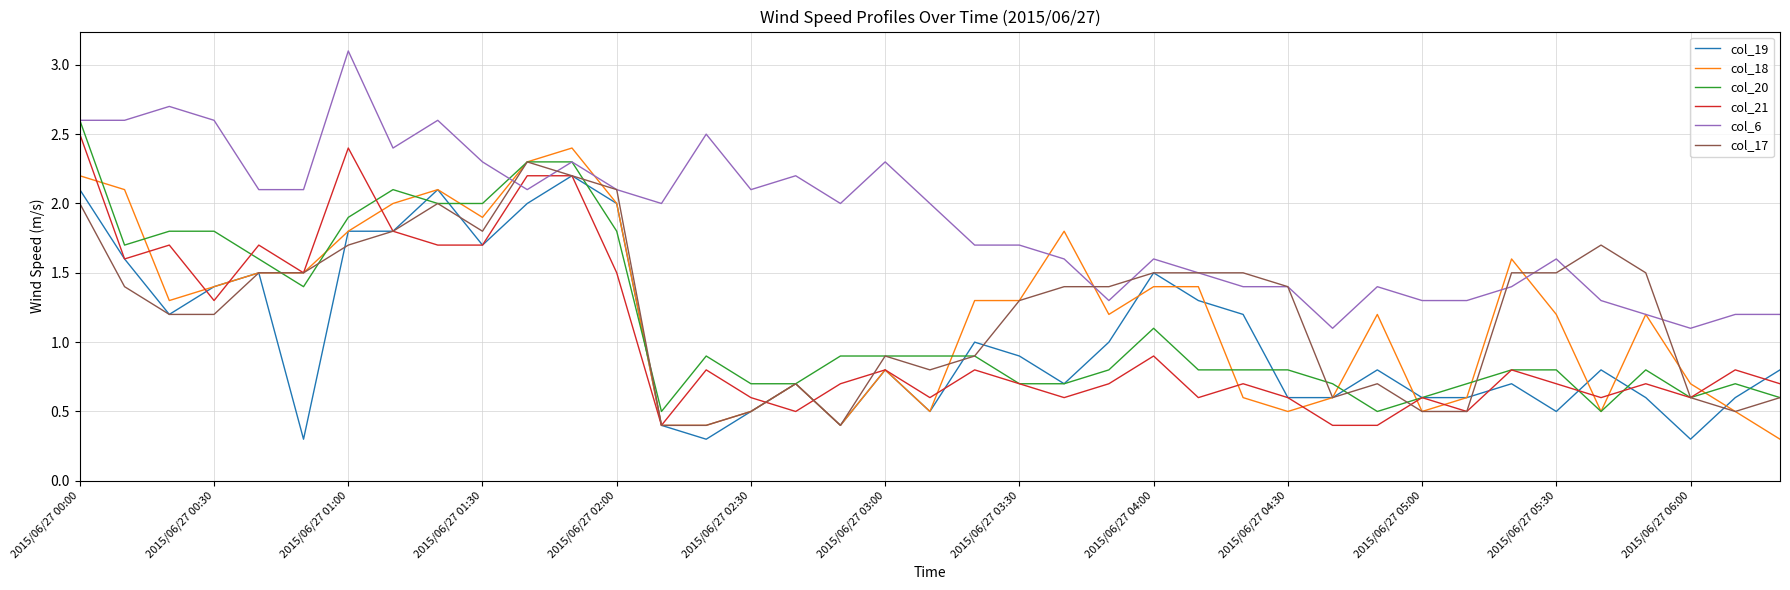

Which series has the largest total across all categories?

col_6